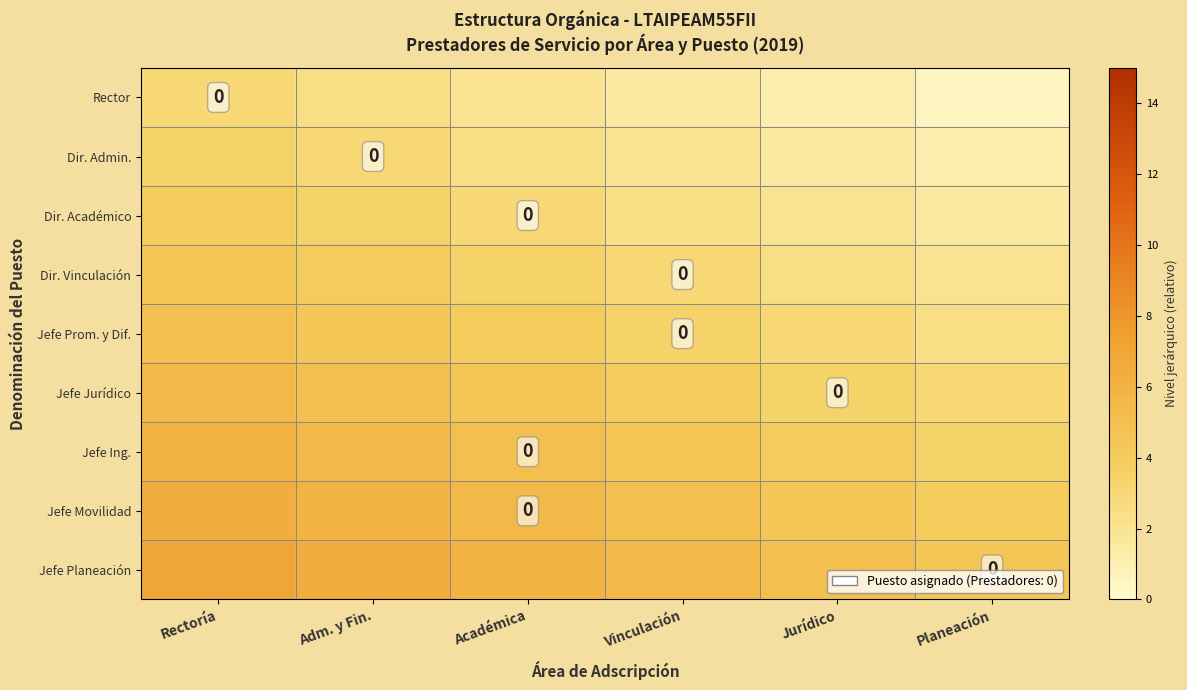

Read the Jefe Ing. value at Jurídico.

4.0